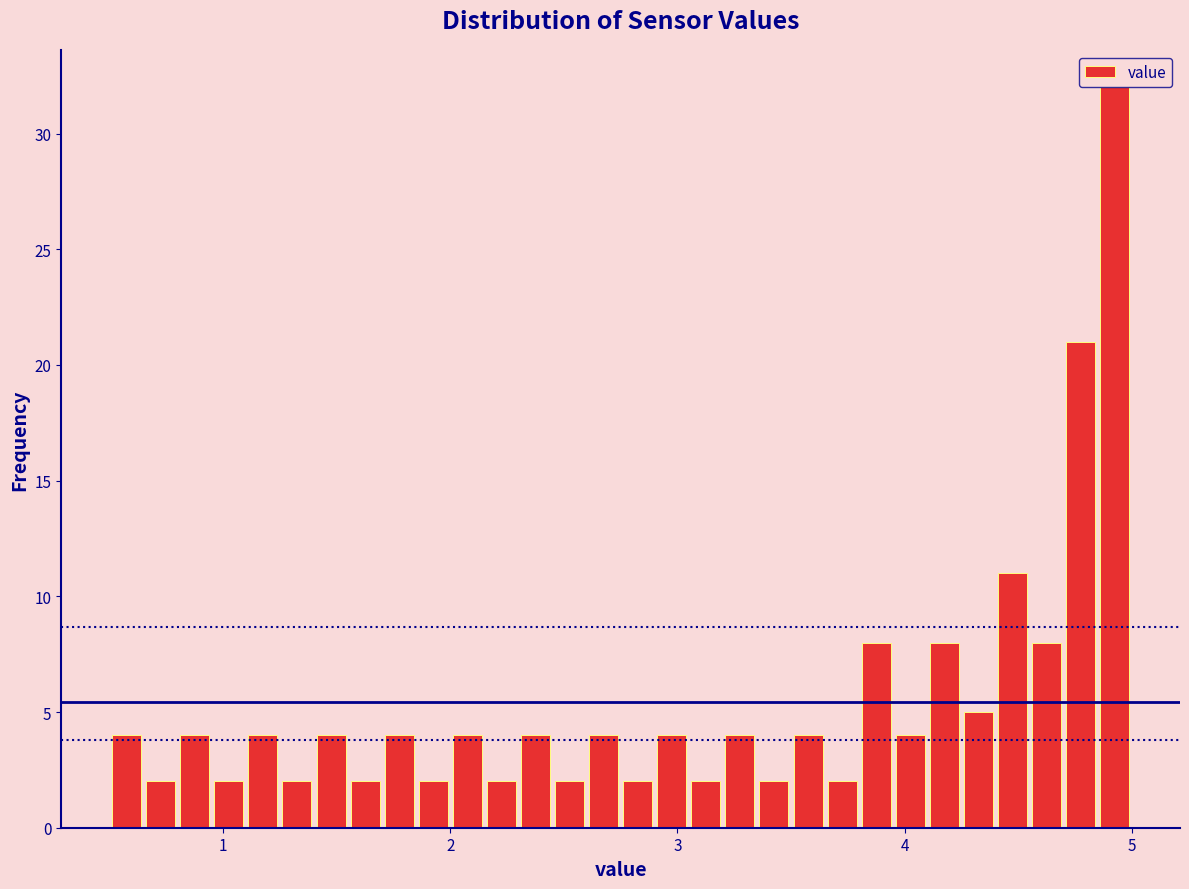

Read against the x-axis, roughly where is the centre of the tallest bar?

4.9